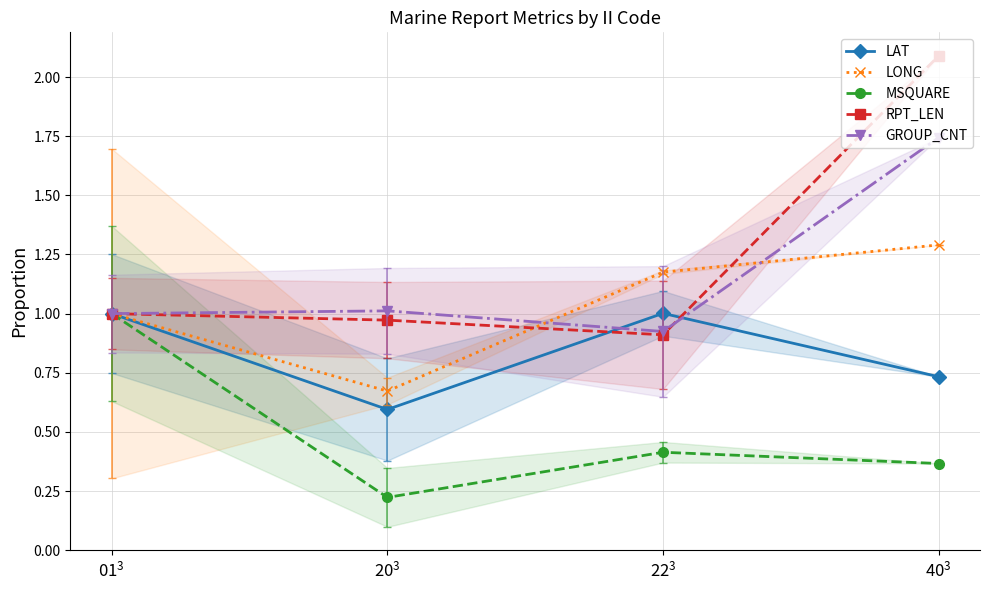

What is the minimum value for LONG?

0.7